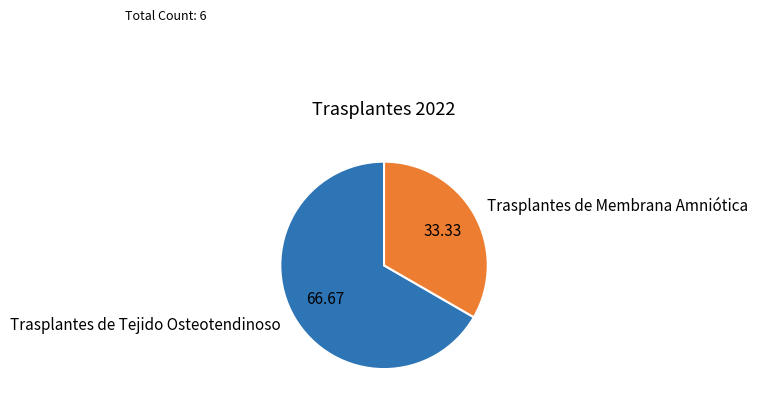

Rank the categories by value from highest to lowest.

Trasplantes de Tejido Osteotendinoso, Trasplantes de Membrana Amniótica